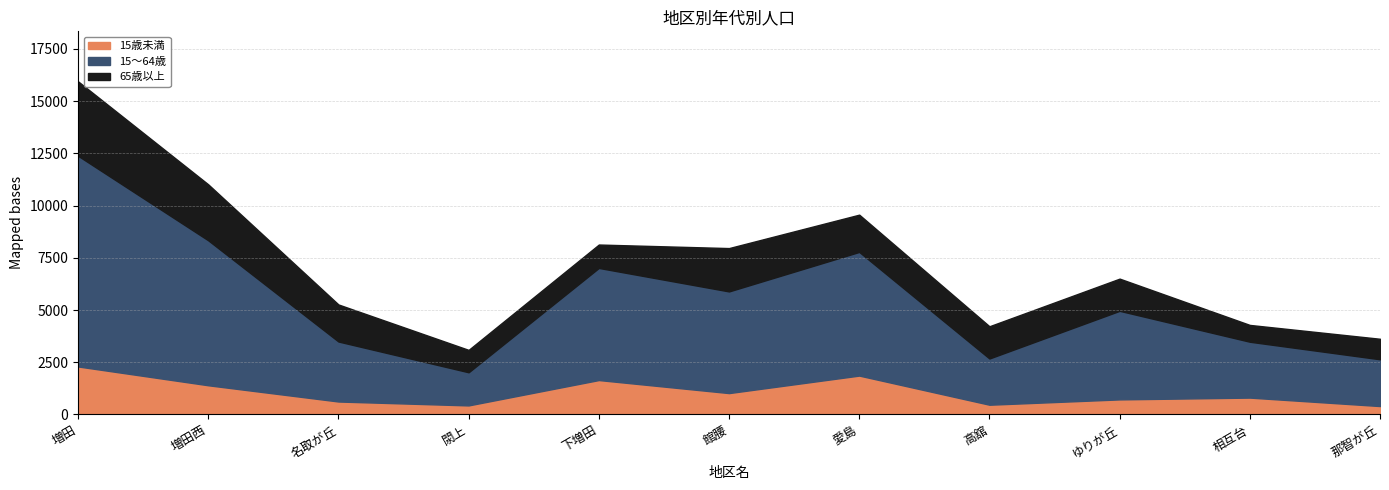

What position from the left is 高舘?

8